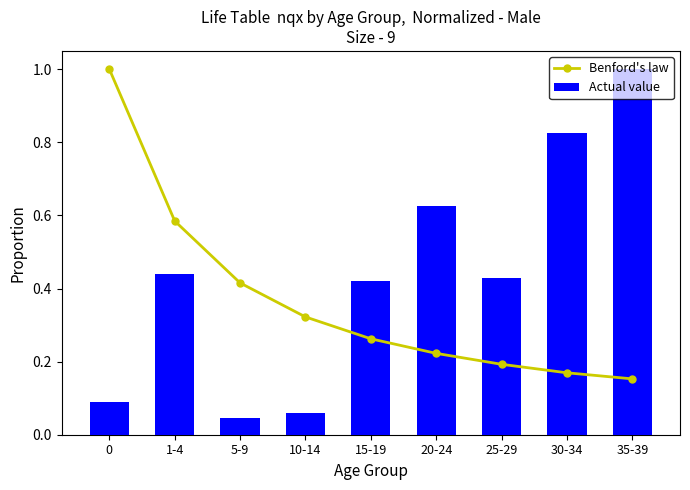

Is it true that Benford's law equals 0.3 at 15-19?

True